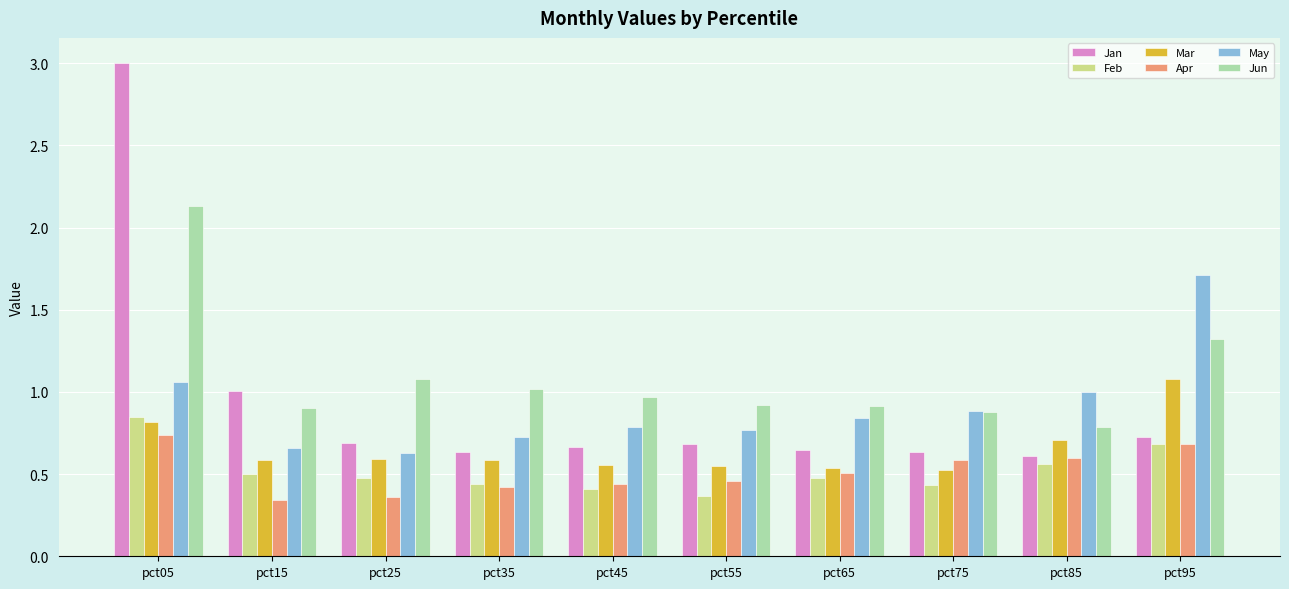

Which series has the largest range (max minus min)?

Jan